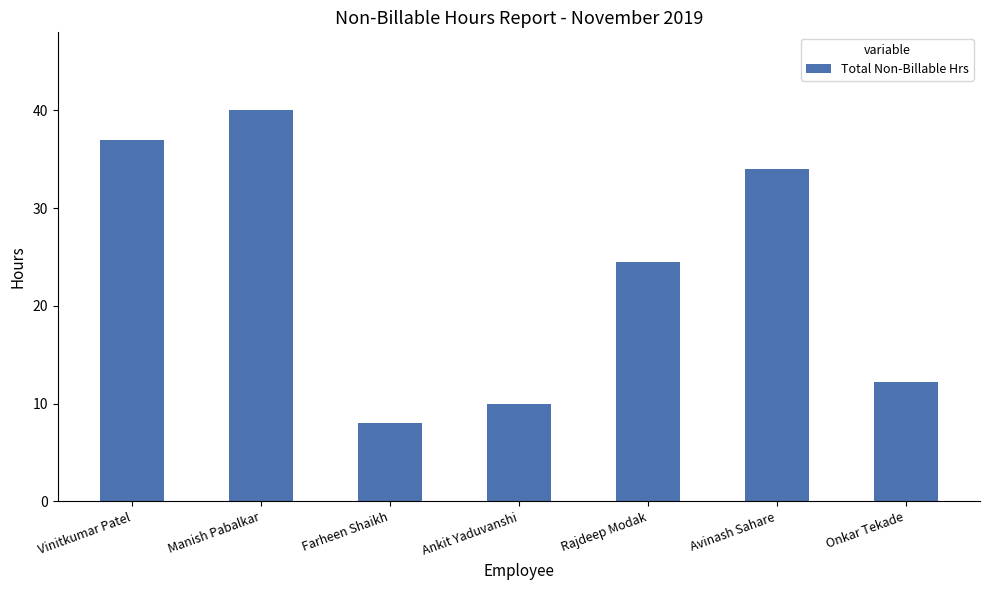

What is the difference between the second highest and second lowest values?

27.0